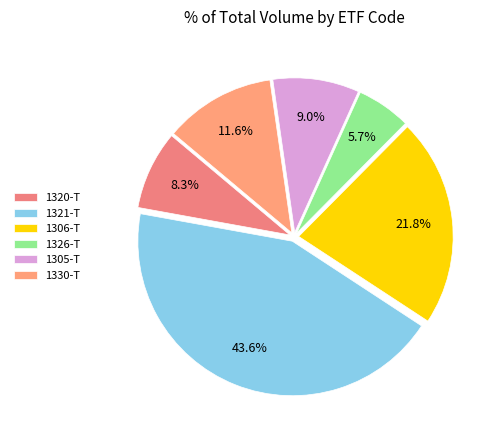

What is the ratio of the value at 1320-T to the value at 1305-T?

0.9